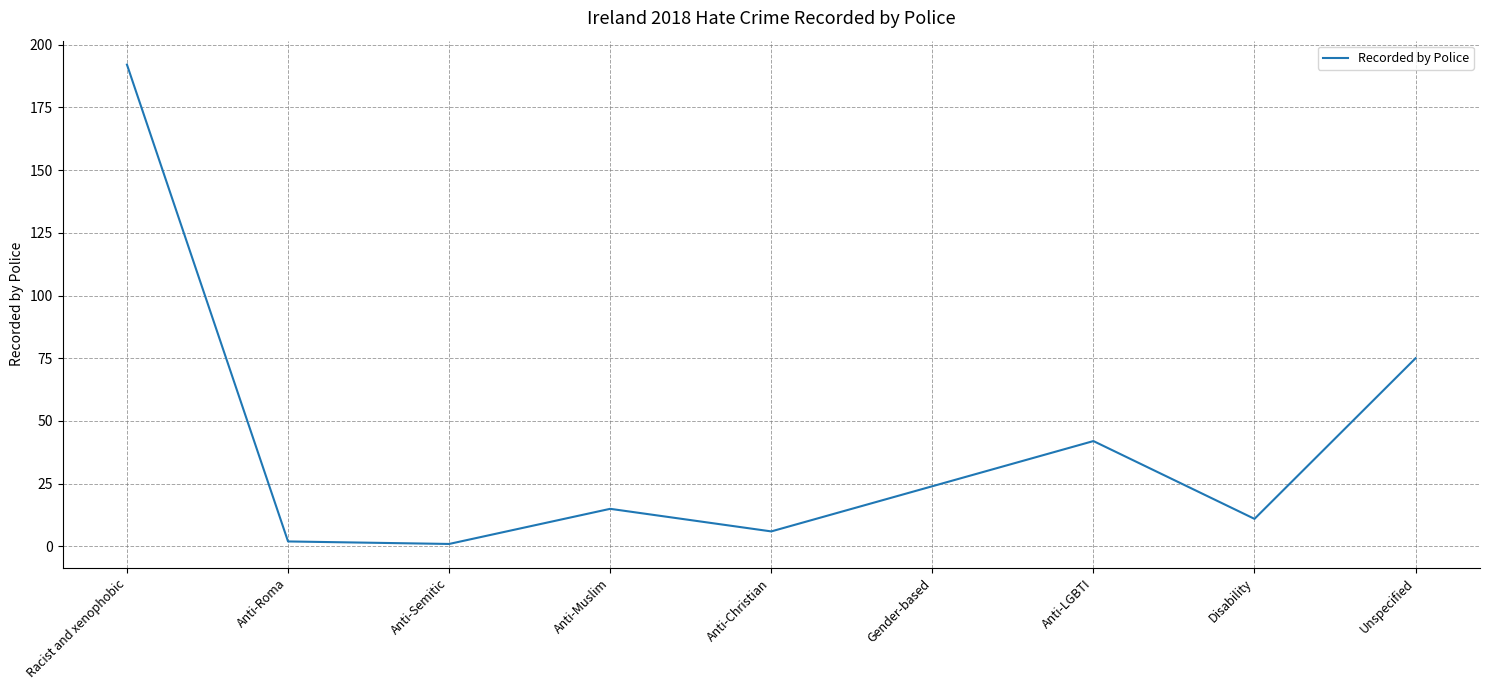

Which has a higher value, Anti-Muslim or Anti-LGBTI?

Anti-LGBTI